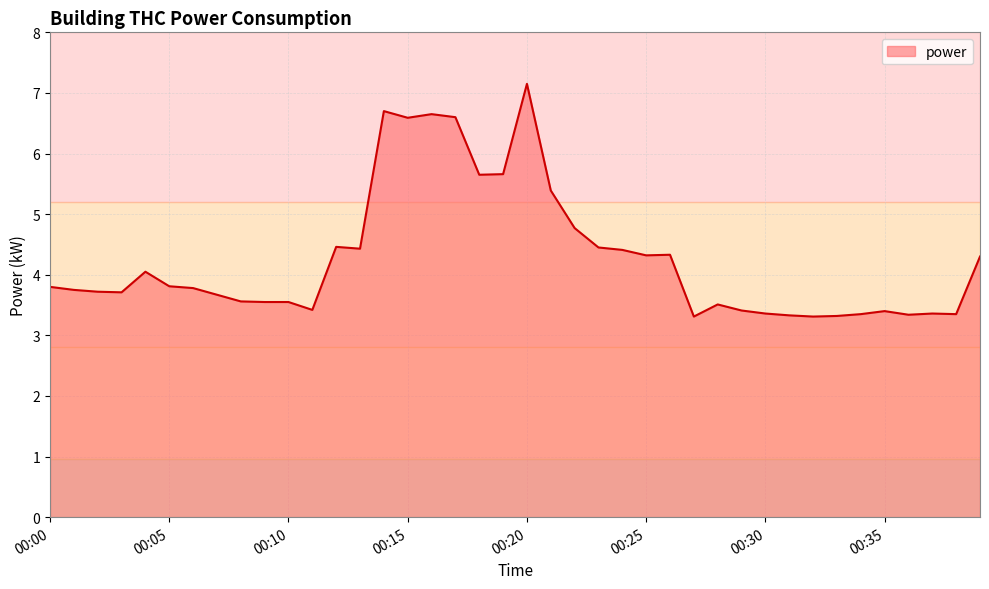

What is the difference between the maximum and minimum values?

3.8